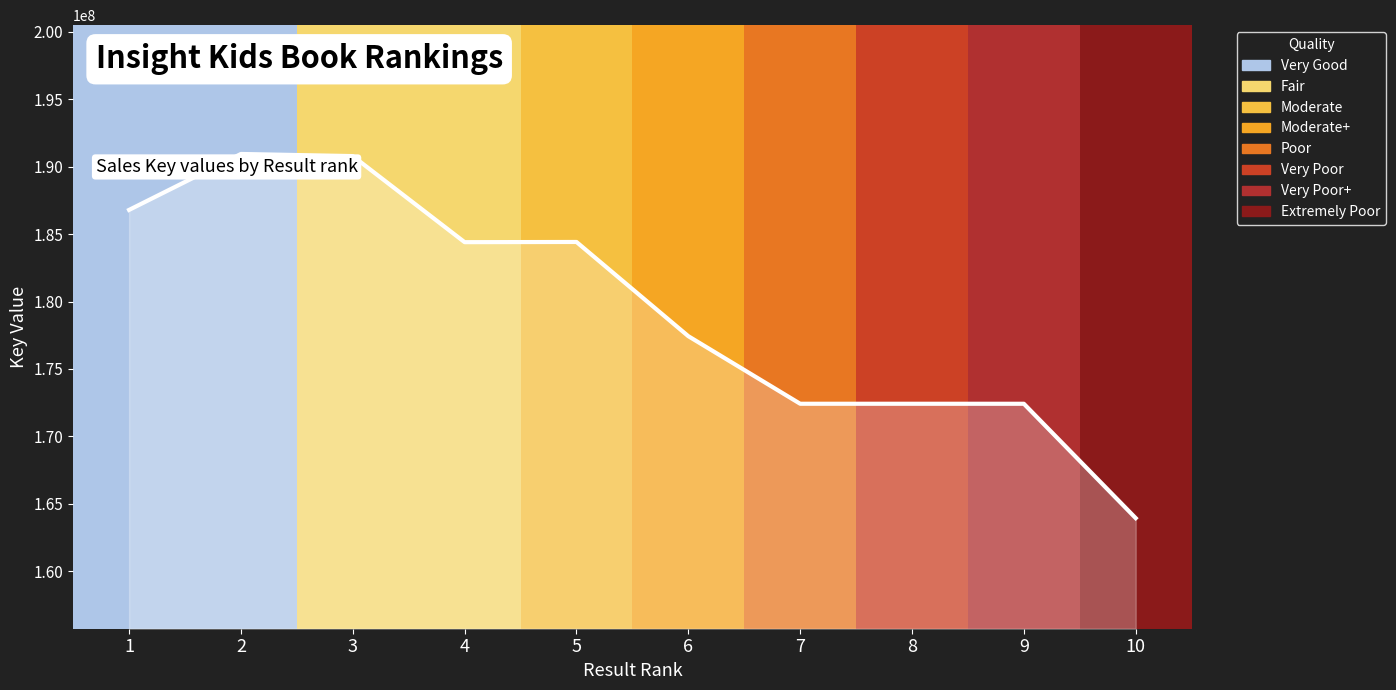

What is the average value?

179597854